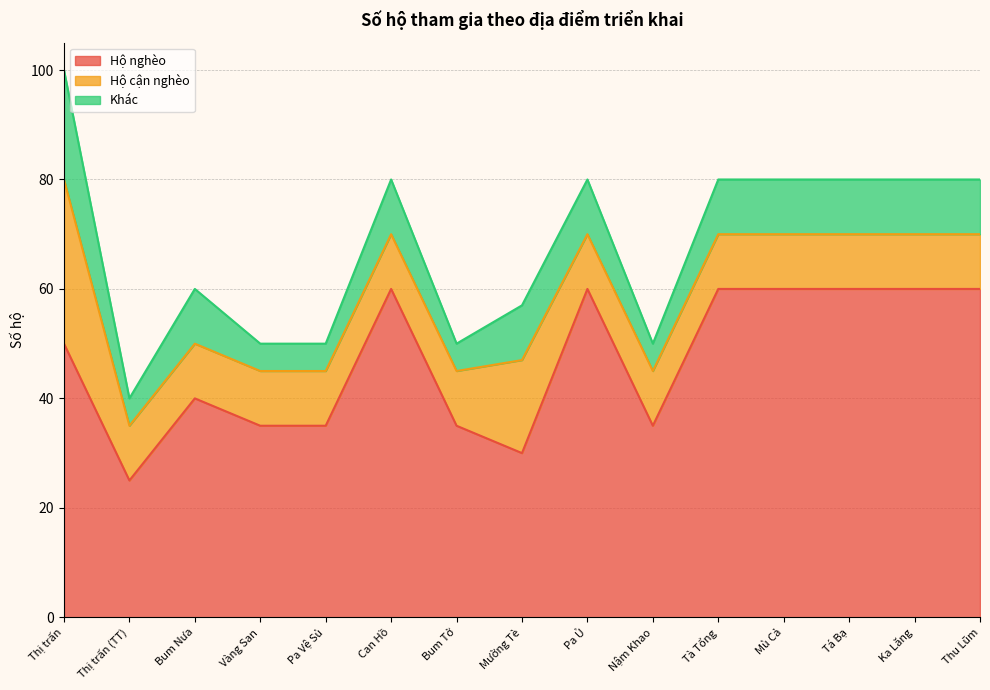

What value does the Hộ cận nghèo series have at Thị trấn, to the nearest 10?

30